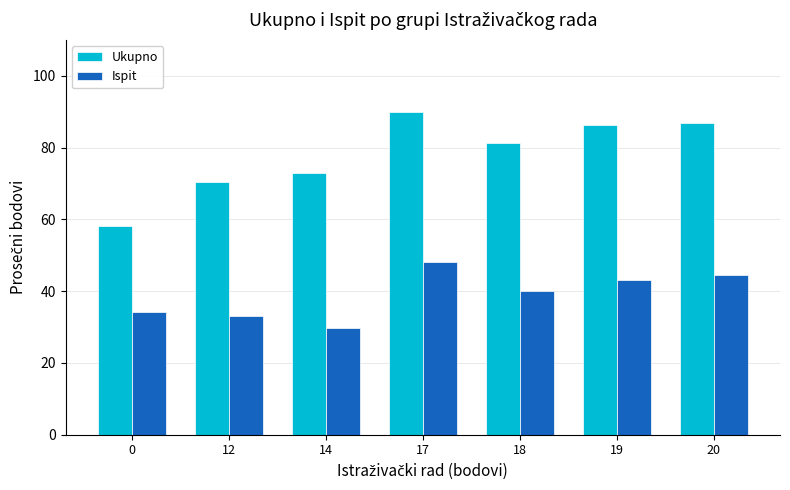

How many groups of bars are there?

7